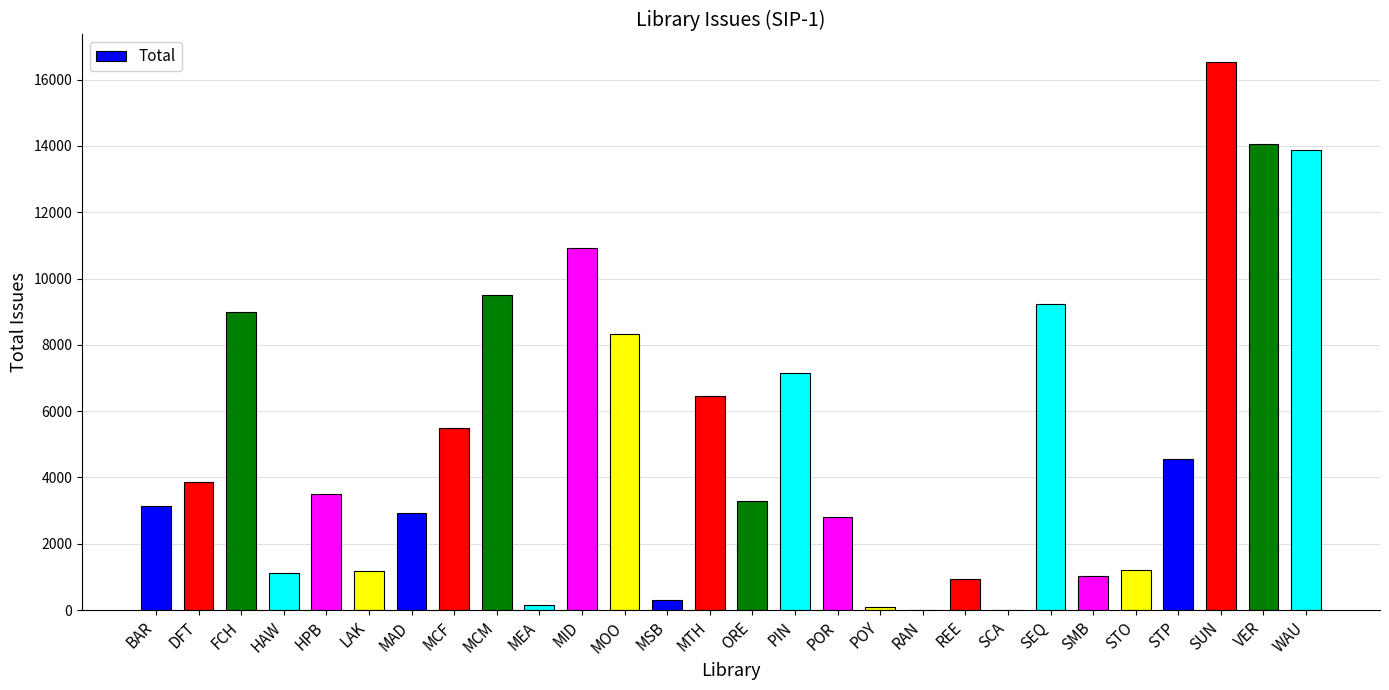

What is the change in value from SCA to STO?

+1188